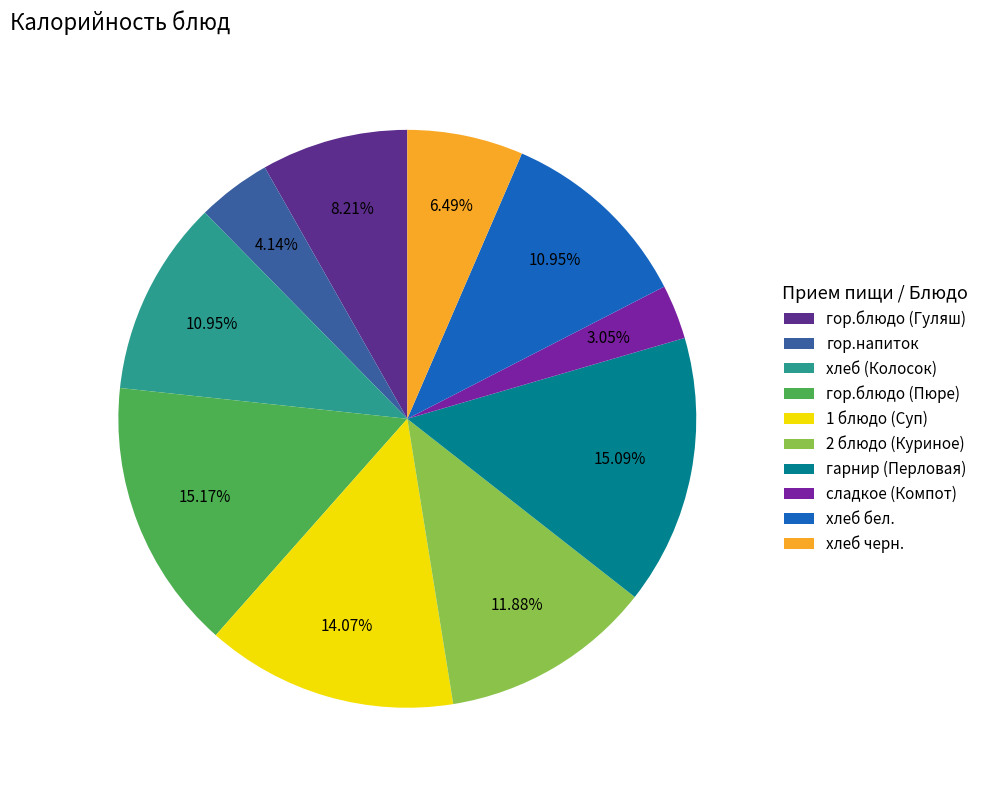

Approximately how many times larger is the value at хлеб черн. compared to хлеб бел.?

0.6